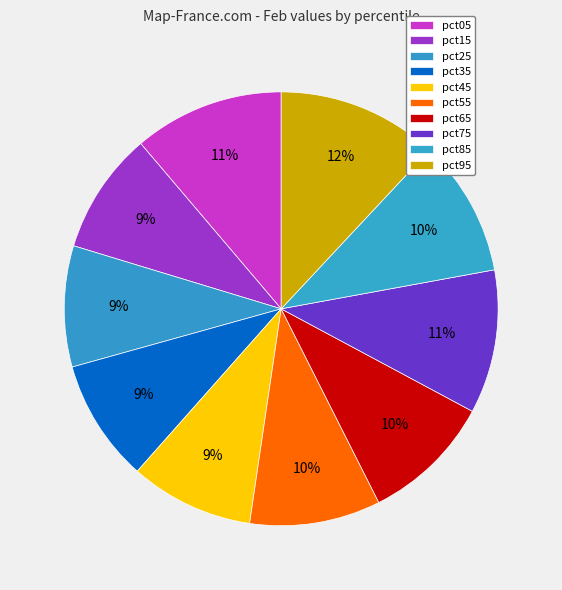

How much of the chart is everything except pct95?

88.0%